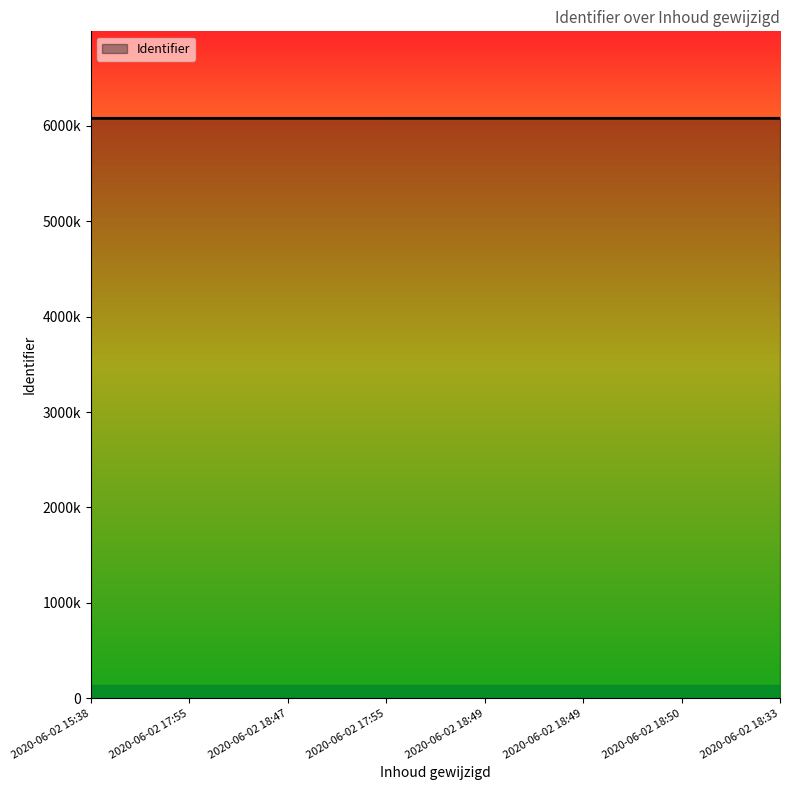

Does the chart display data point markers on the line(s)?

No